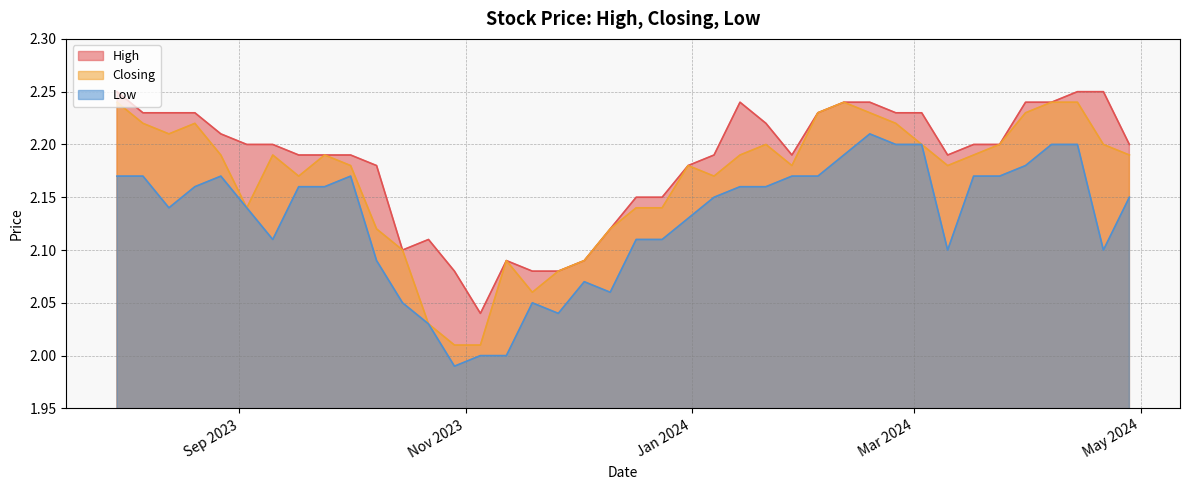

How many interior local valleys does the Closing series have?

7